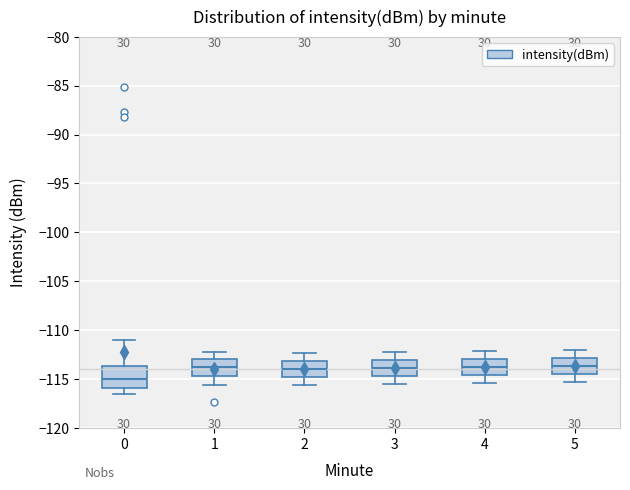

Where is the upper edge of the box at x = 0 on the y-axis? The values are not printed on the chart, so give them approximately, as read against the axis.

-113.5